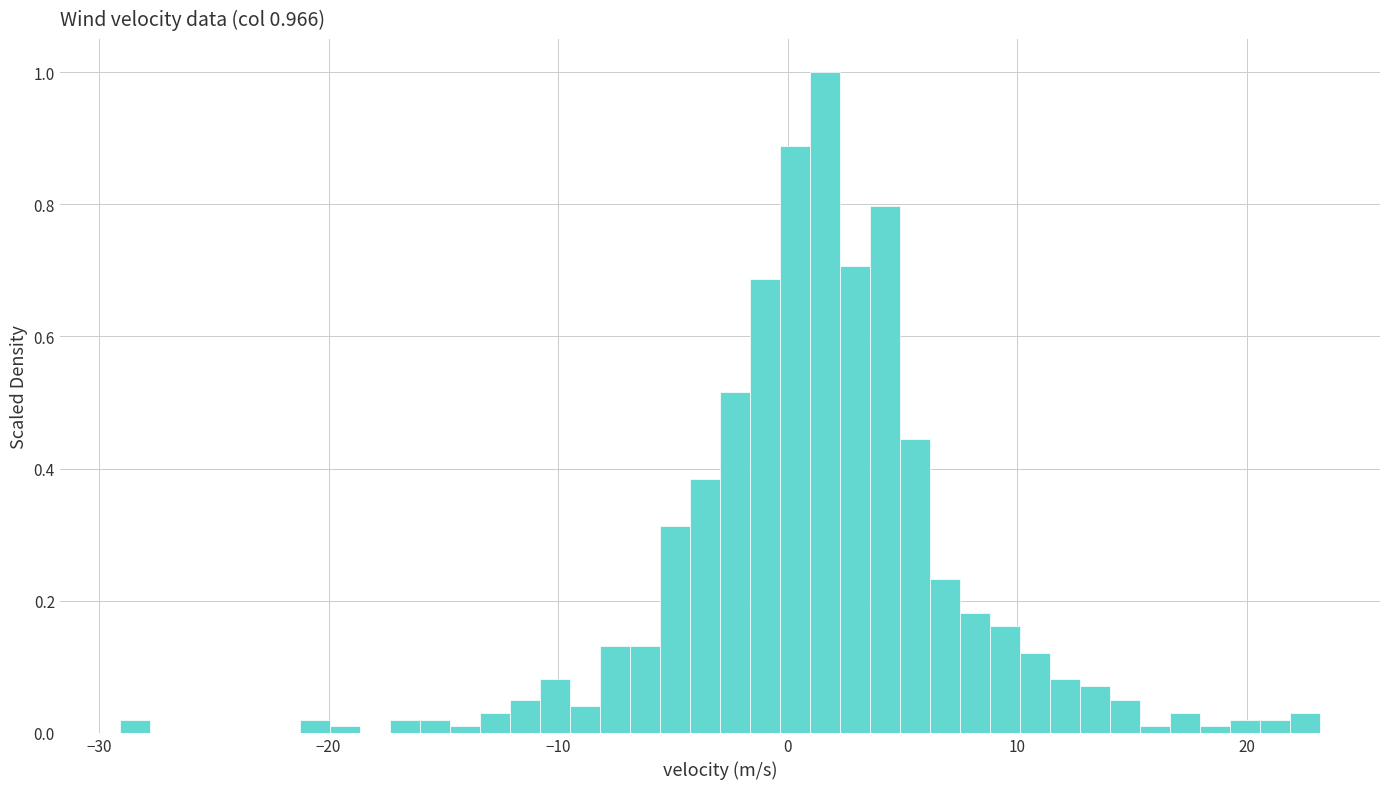

Read against the x-axis, roughly where is the centre of the tallest bar?

2